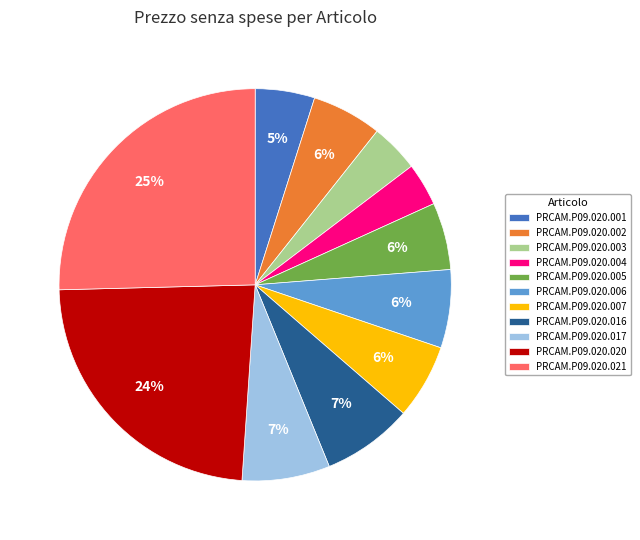

The PRCAM.P09.020.003 slice represents 4% of the pie. True or false?

True